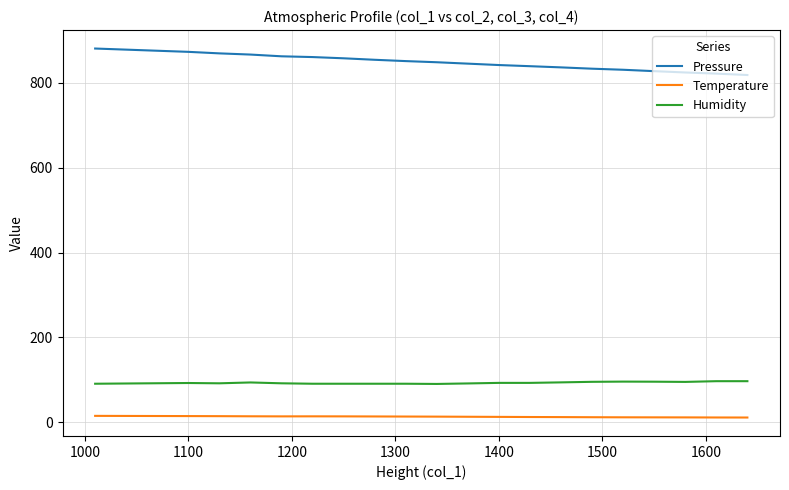

Which series has the largest total across all categories?

Pressure